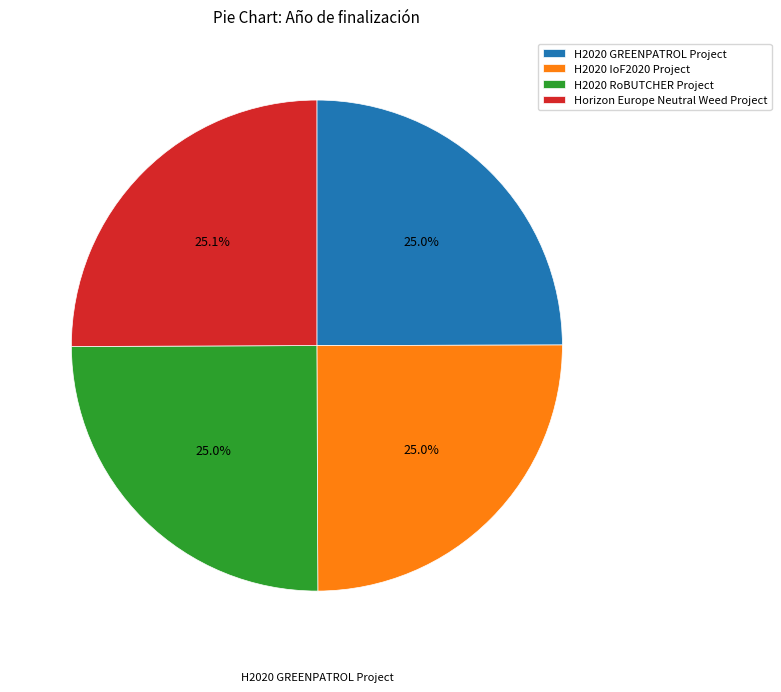

To the nearest percent, what is the combined percentage of H2020 IoF2020 Project and Horizon Europe Neutral Weed Project?

50%